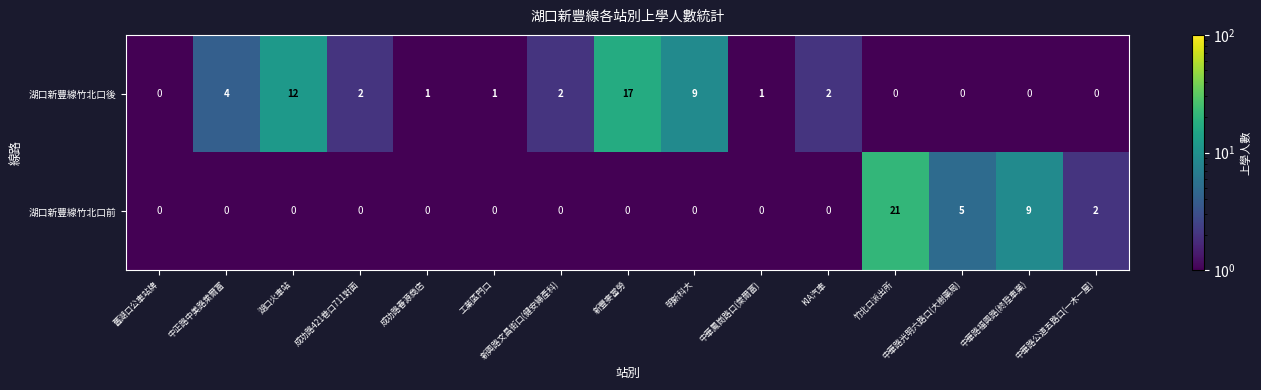

Between 中正路中美路萊爾富 and KIA汽車, which series saw the biggest shift?

湖口新豐線竹北口後